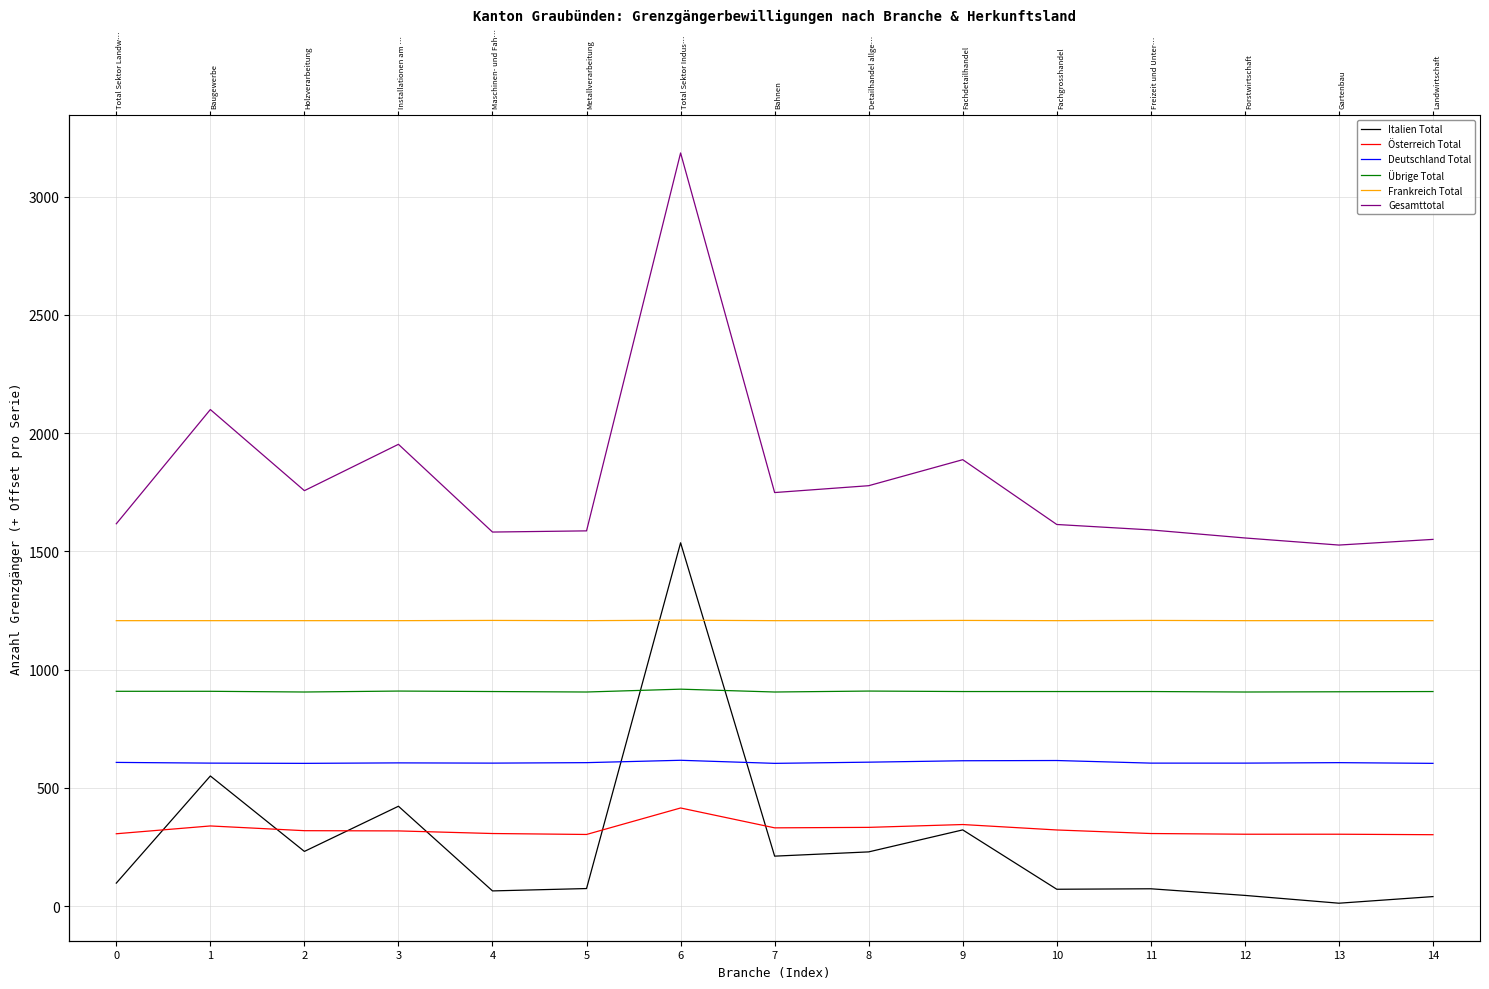

Which series has the largest total across all categories?

Gesamttotal